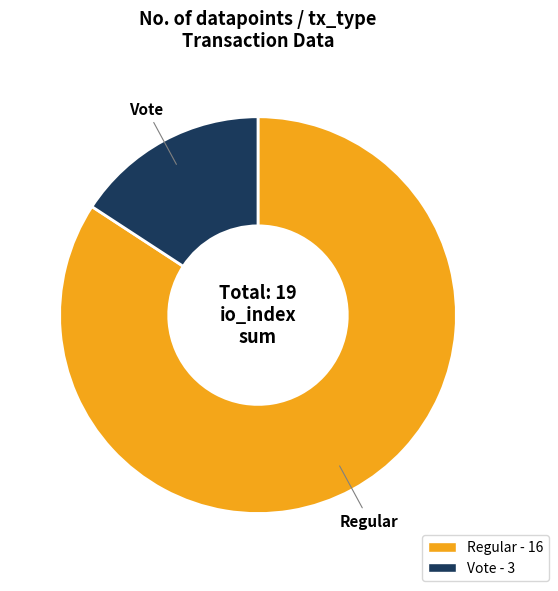

Is it true that Regular is 94% of the pie?

False